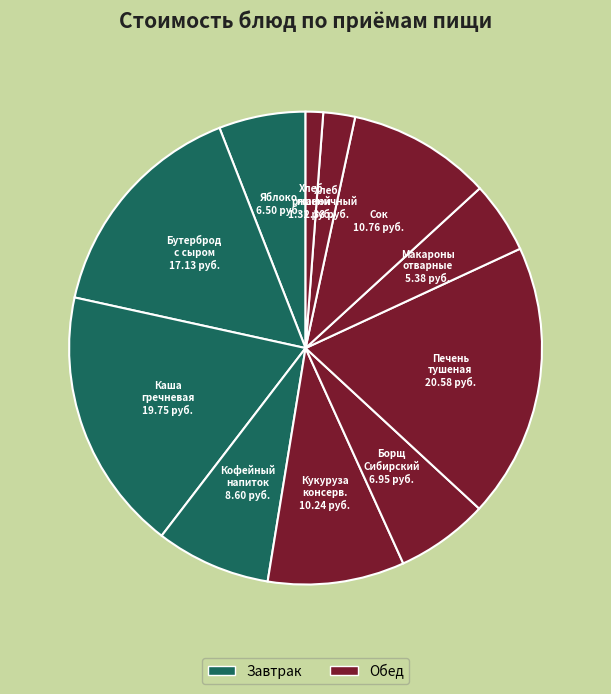

Which slice is the largest?

Печень тушеная